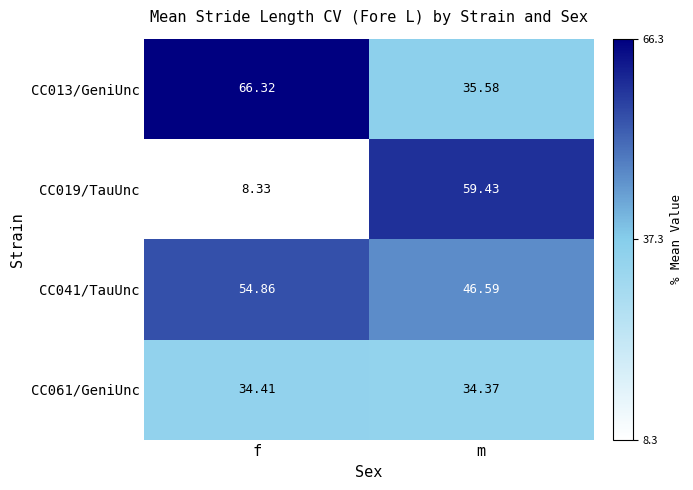

Which label corresponds to the smallest value in the chart?

f